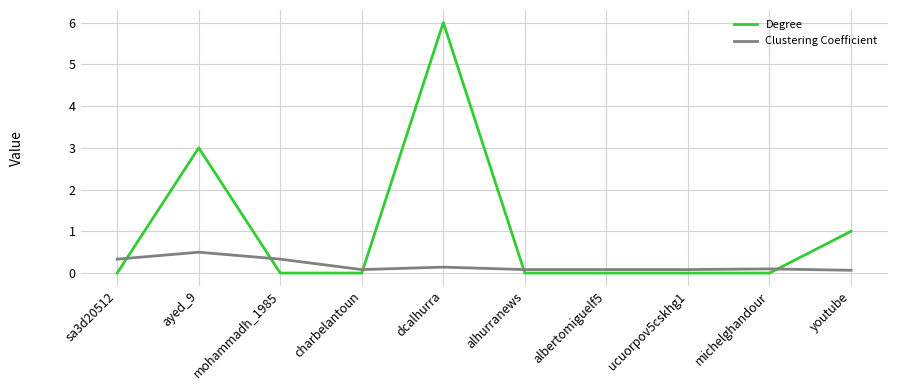

What position from the right is youtube?

1